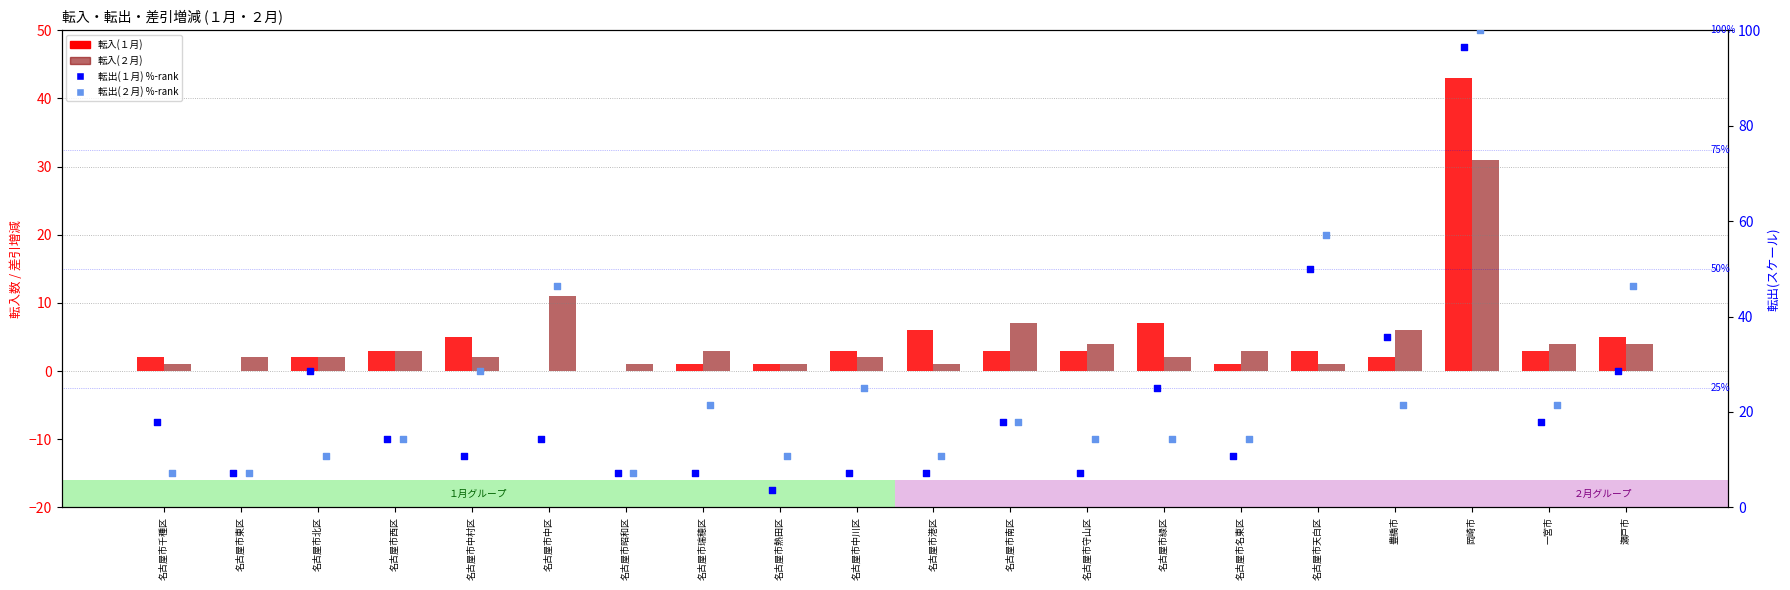

Which series reaches the maximum Y coordinate?

転出(２月) %-rank